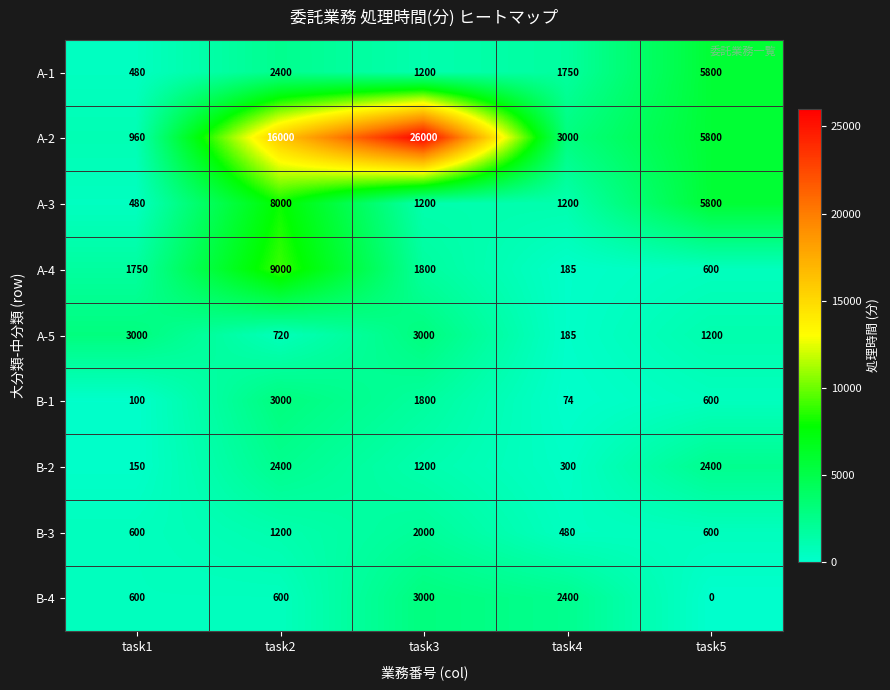

What value does the B-3 series have at task3?

2000